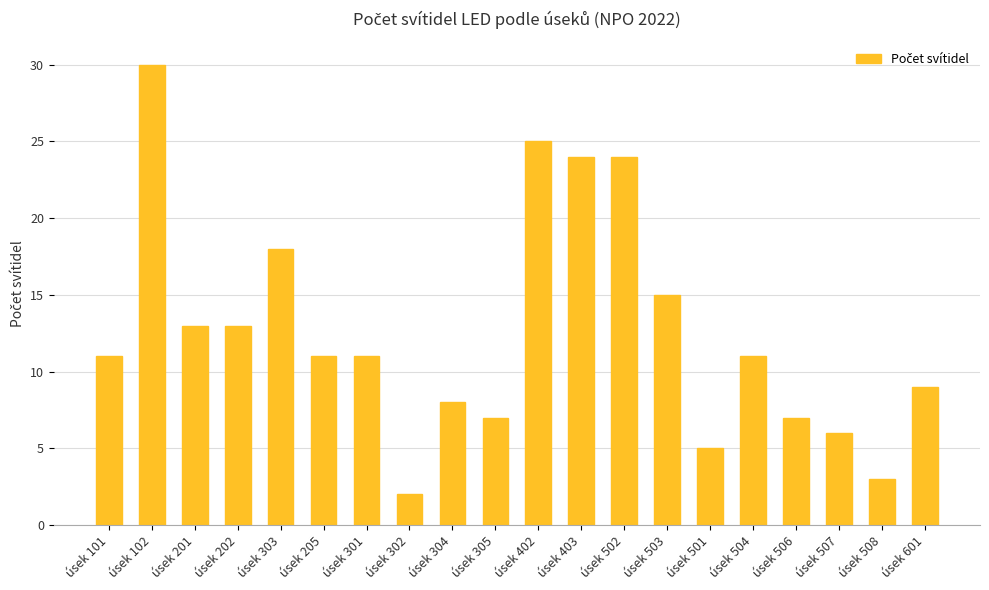

Reading left to right, list all the values displayed in this chart.

úsek 101=11	úsek 102=30	úsek 201=13	úsek 202=13	úsek 303=18	úsek 205=11	úsek 301=11	úsek 302=2	úsek 304=8	úsek 305=7	úsek 402=25	úsek 403=24	úsek 502=24	úsek 503=15	úsek 501=5	úsek 504=11	úsek 506=7	úsek 507=6	úsek 508=3	úsek 601=9